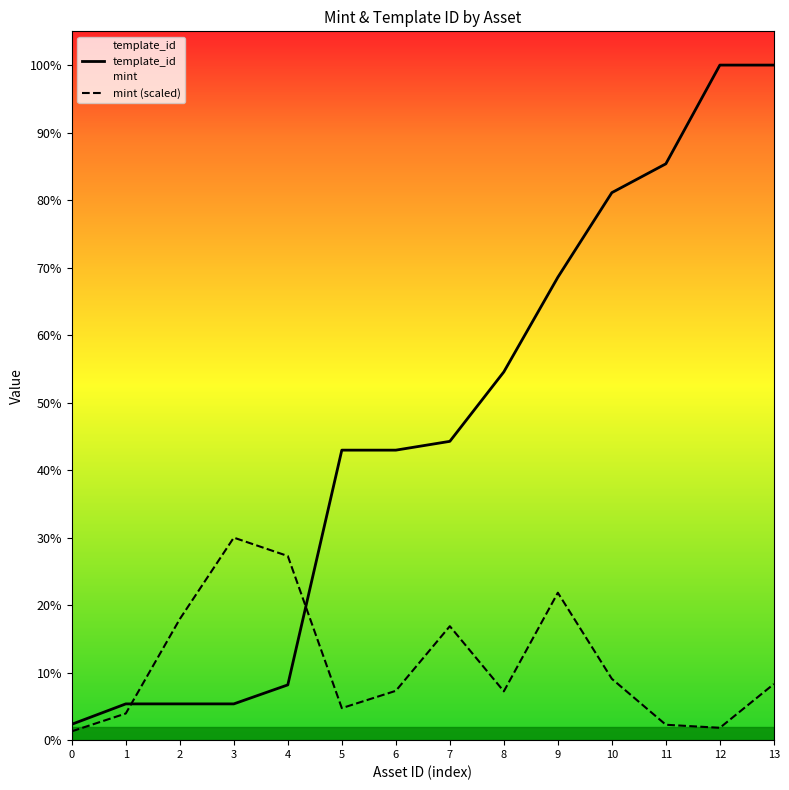

Rank the categories by template_id value from highest to lowest.

12, 13, 11, 10, 9, 8, 7, 6, 5, 4, 3, 1, 2, 0